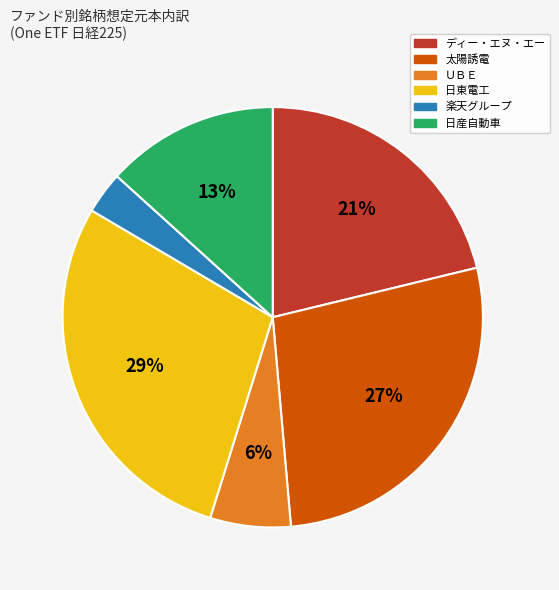

The ＵＢＥ slice represents 20% of the pie. True or false?

False